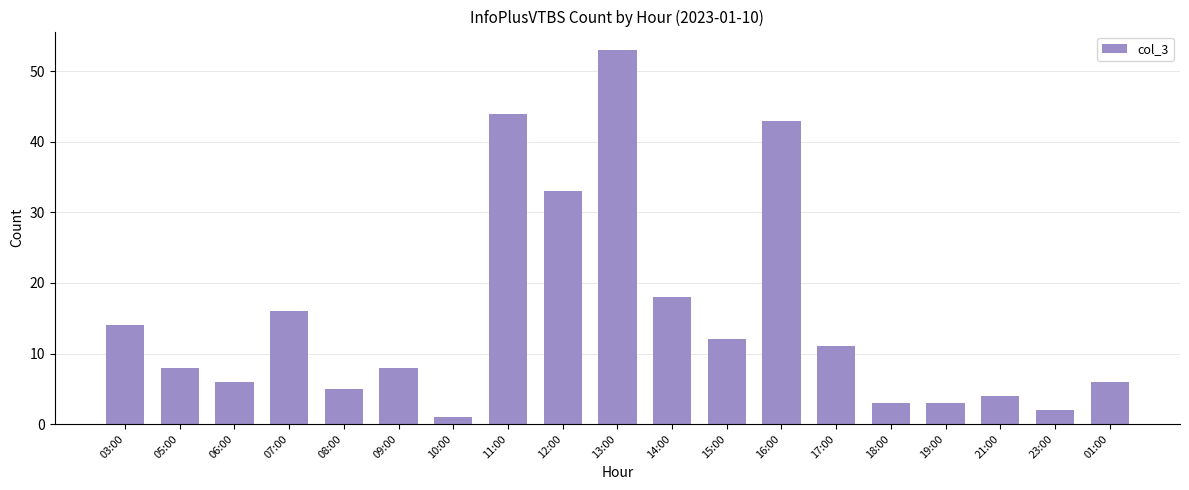

Which has a higher value, 19:00 or 14:00?

14:00